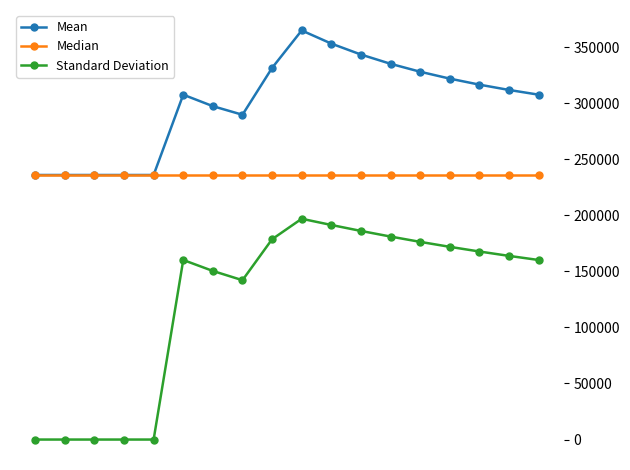

At how many categories does at least one series exceed 118013?

18